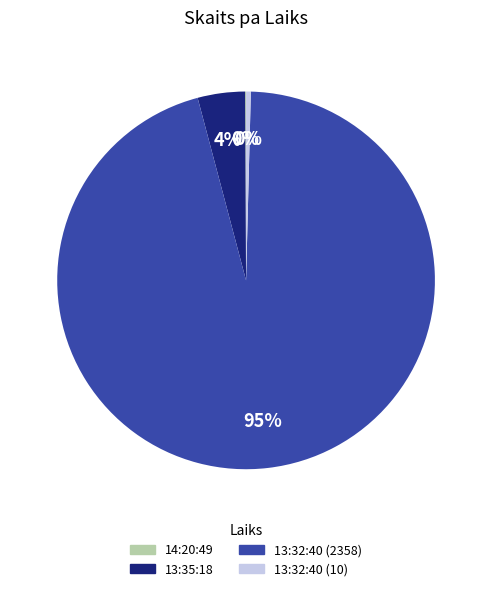

Does 13:32:40 (2358) account for over 50% of the chart?

Yes